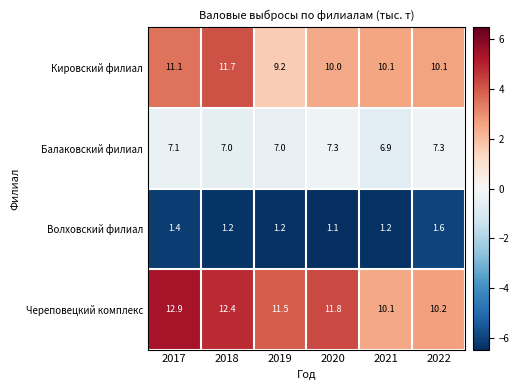

What is the maximum value for Череповецкий комплекс?

12.9